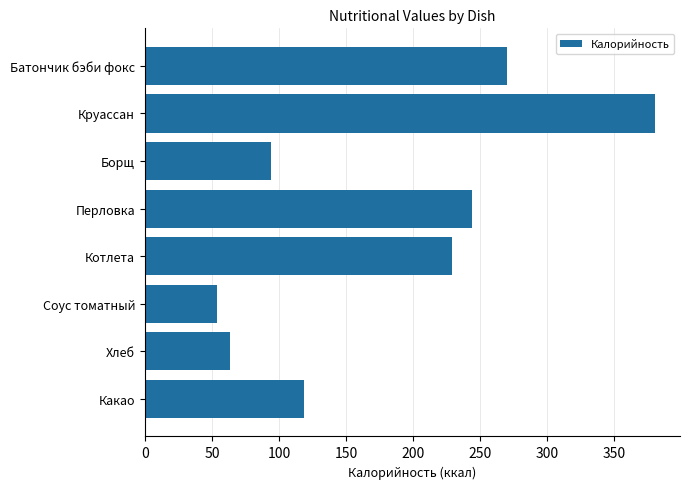

Where is the data nearest to the value 217?

Котлета